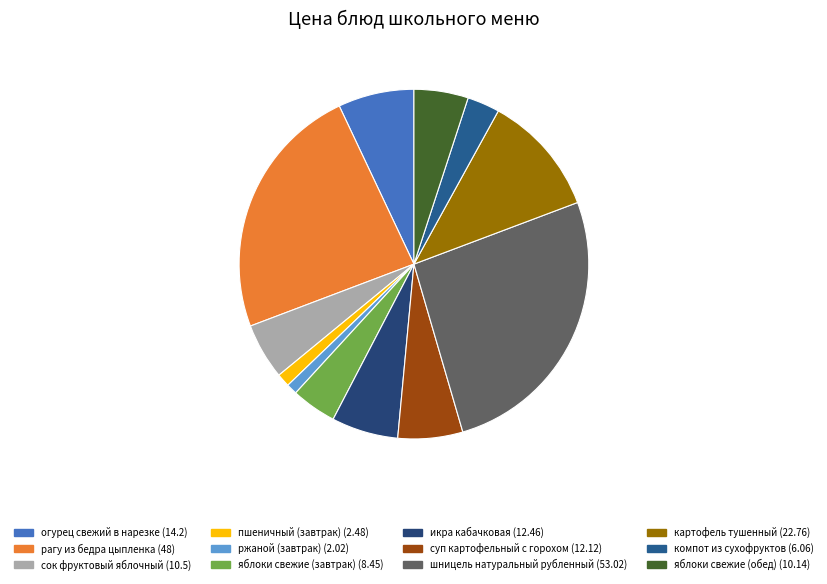

Does яблоки свежие (завтрак) represent more than half of the total?

No